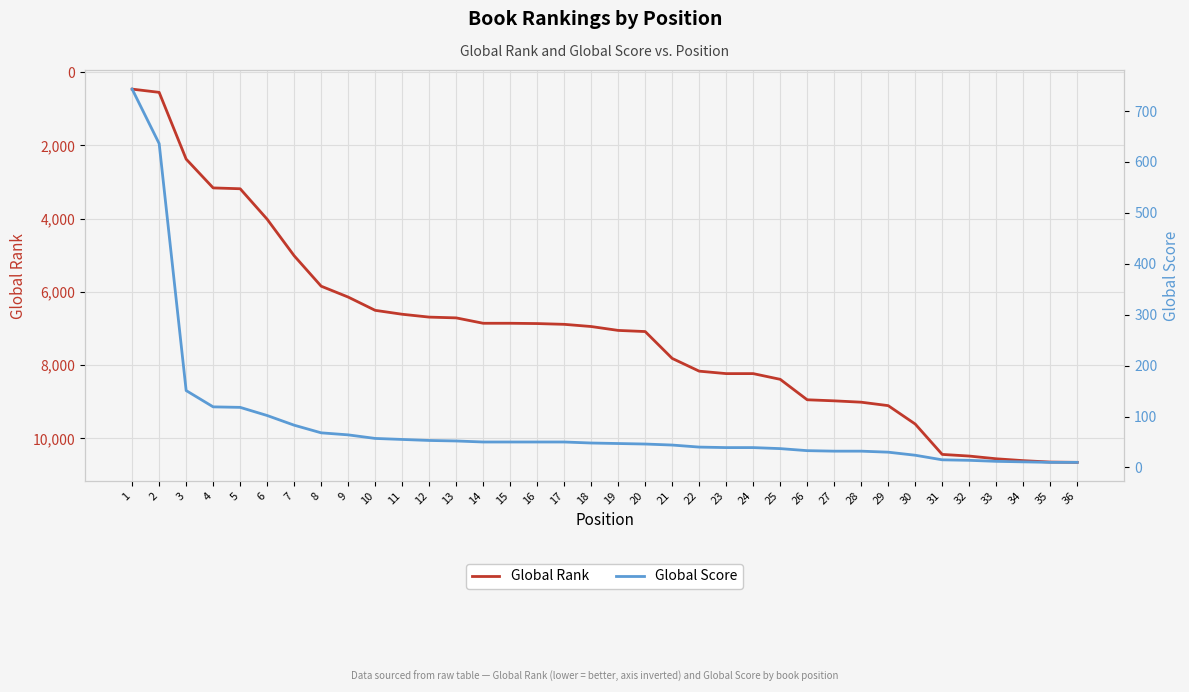

What is the value of the Global Score point at the 12th from the left?

53